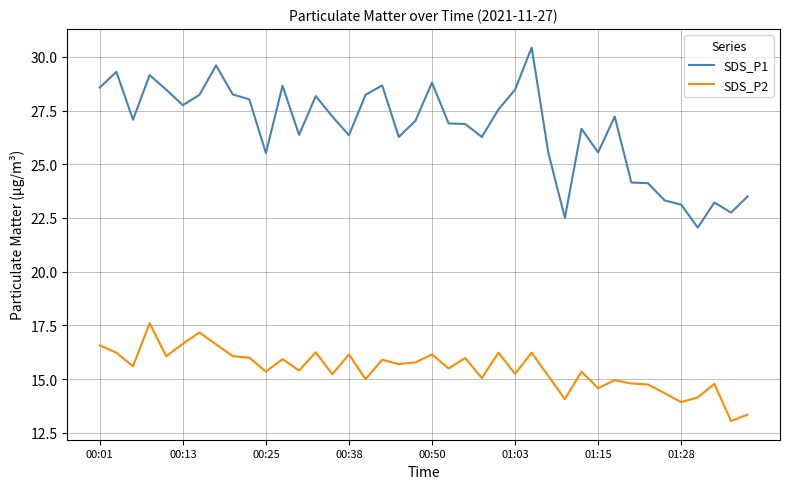

Which series has the largest range (max minus min)?

SDS_P1